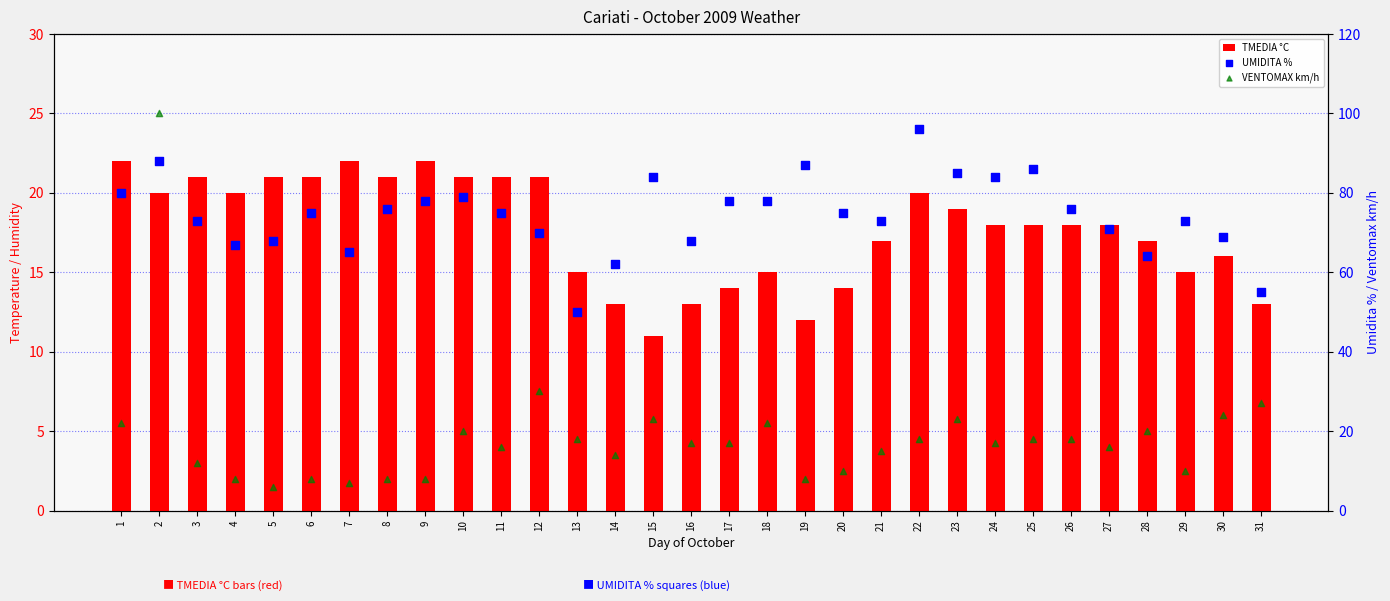

Which series reaches the maximum Y coordinate?

VENTOMAX km/h